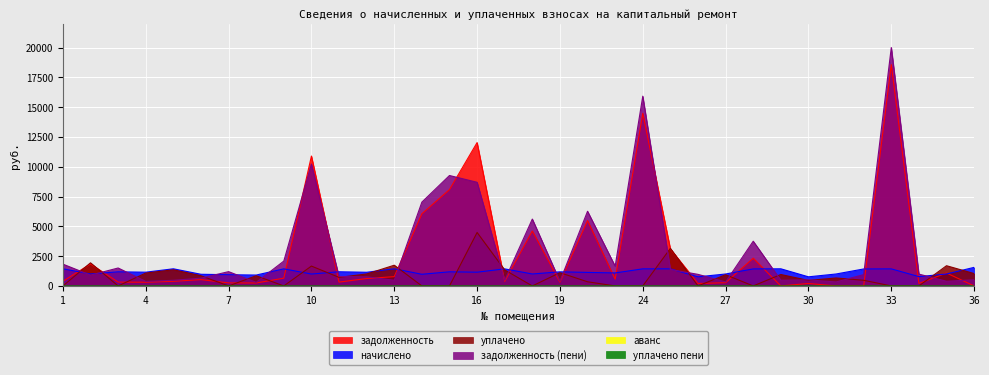

At which category is the sum across all series the highest?

33